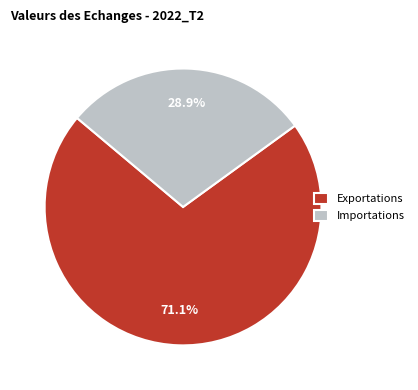

What is the largest slice in the pie chart?

Exportations